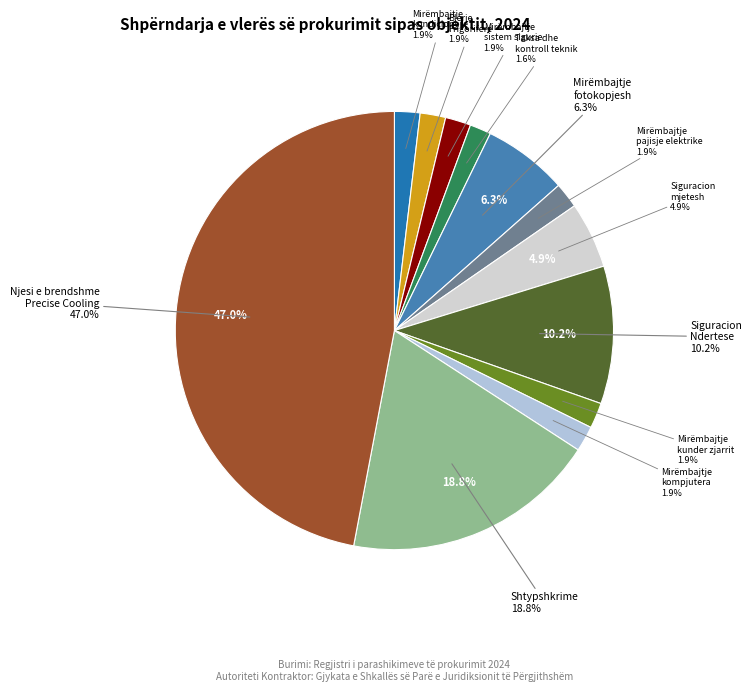

What portion of the pie excludes Mirembajtje sistem sigurie (kamera)?

98.1%